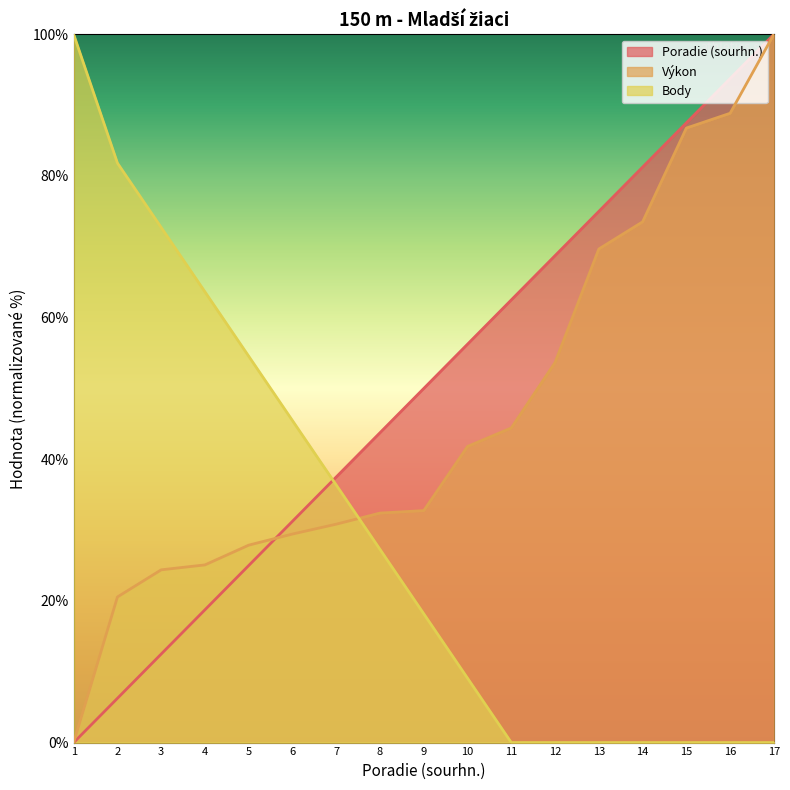

Rank the series at 9 from highest to lowest value.

Poradie (sourhn.), Výkon, Body